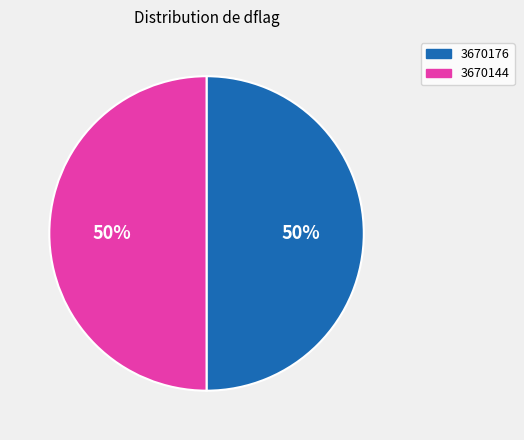

Count the number of slices in the pie.

2